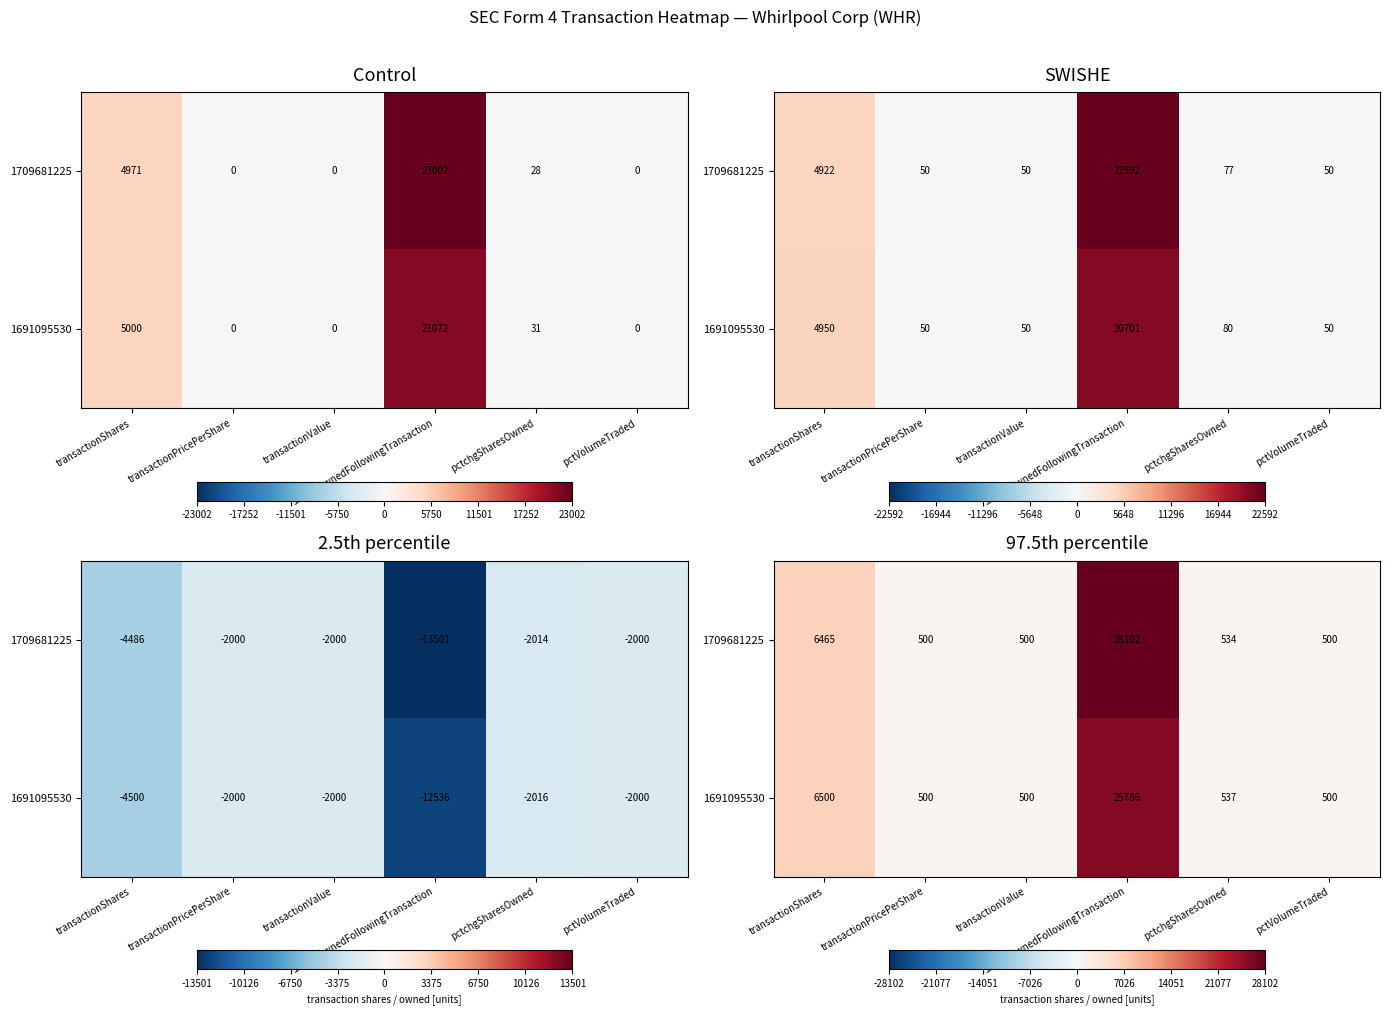

What is the sum of the 1691095530 values at pctVolumeTraded and transactionShares?

7000.0